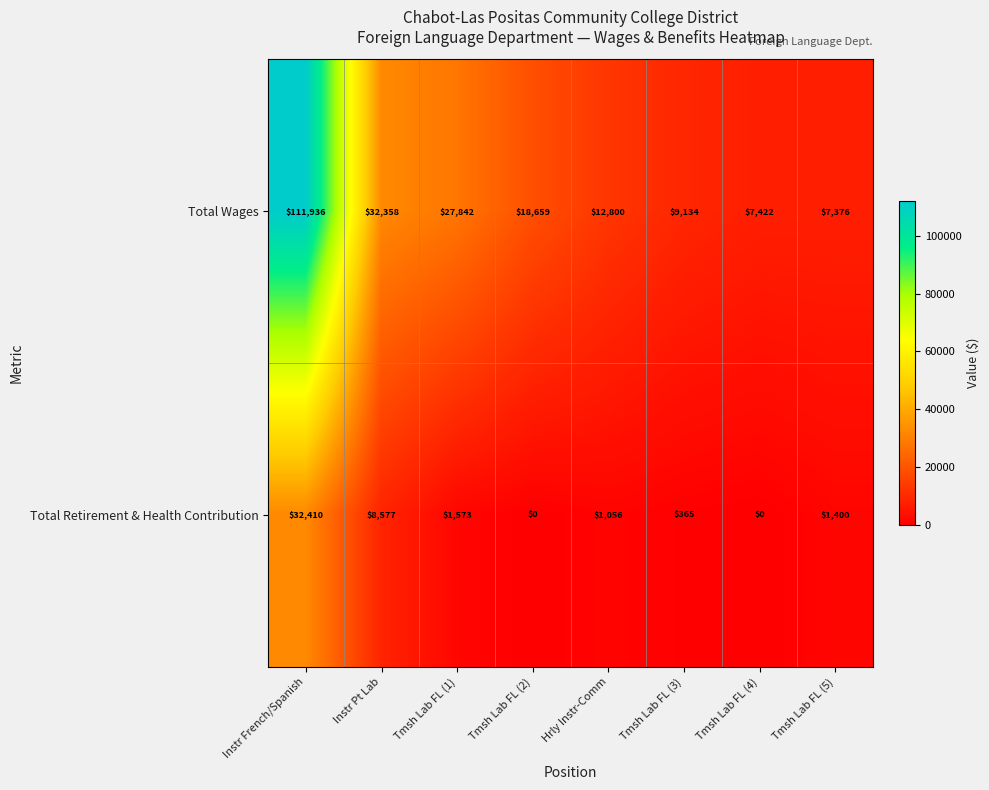

Reading left to right, extract all data points from this chart.

Total Wages: 111936	32358	27842	18659	12800	9134	7422	7376
Total Retirement & Health Contribution: 32410	8577	1573	0	1056	365	0	1400